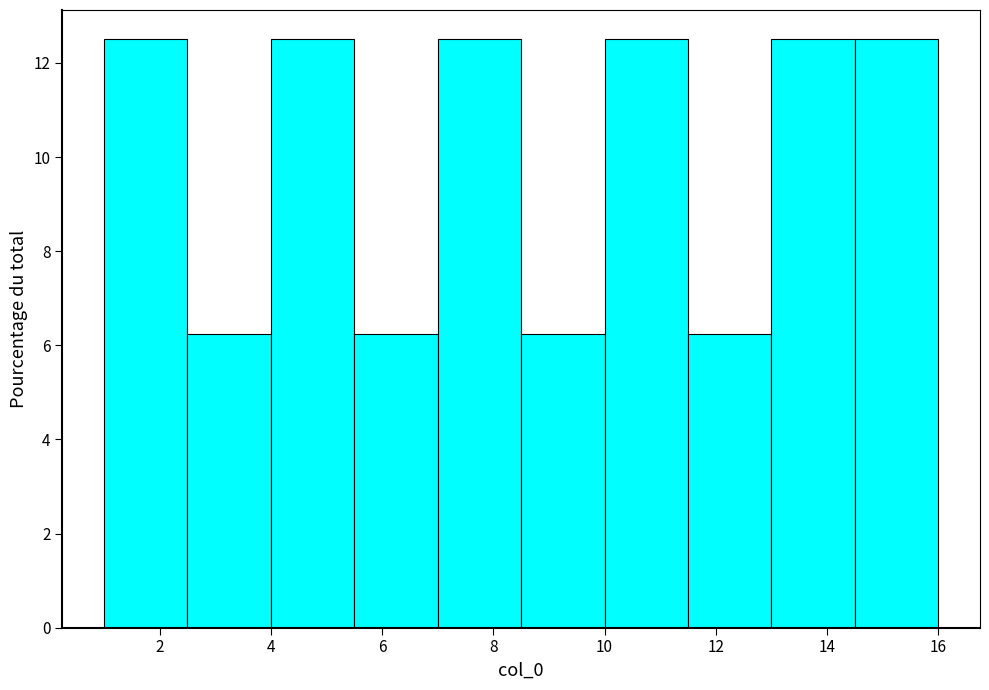

Reading left to right, transcribe this chart: for each bar, give the range it covers on the x-axis and its height. Neither the bar edges nor the heights are printed on the chart, so give them approximately, as read against the axes.

1.0 to 2.5: 12.6
2.5 to 4.0: 6.2
4.0 to 5.5: 12.6
5.5 to 7.0: 6.2
7.0 to 8.5: 12.6
8.5 to 10.0: 6.2
10.0 to 11.5: 12.6
11.5 to 13.0: 6.2
13.0 to 14.5: 12.6
14.5 to 16.0: 12.6